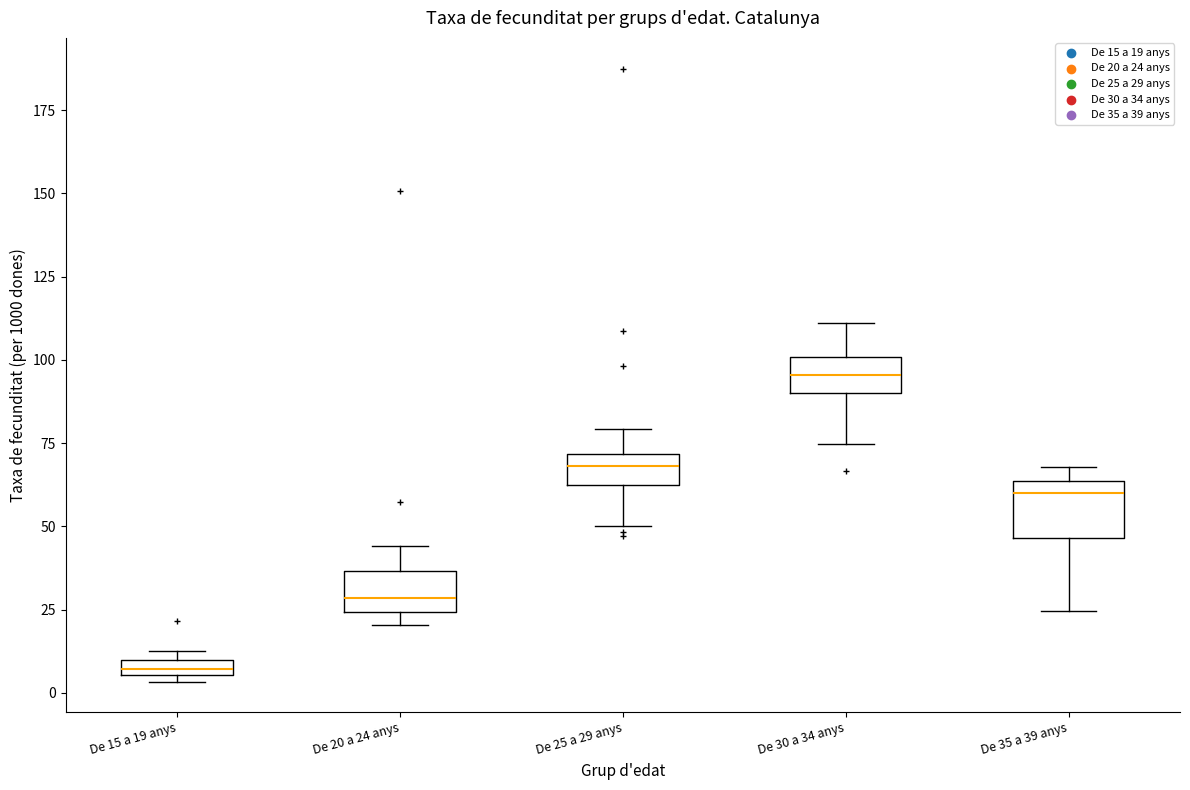

Which box is the tallest, from its lower edge to its upper edge?

De 35 a 39 anys